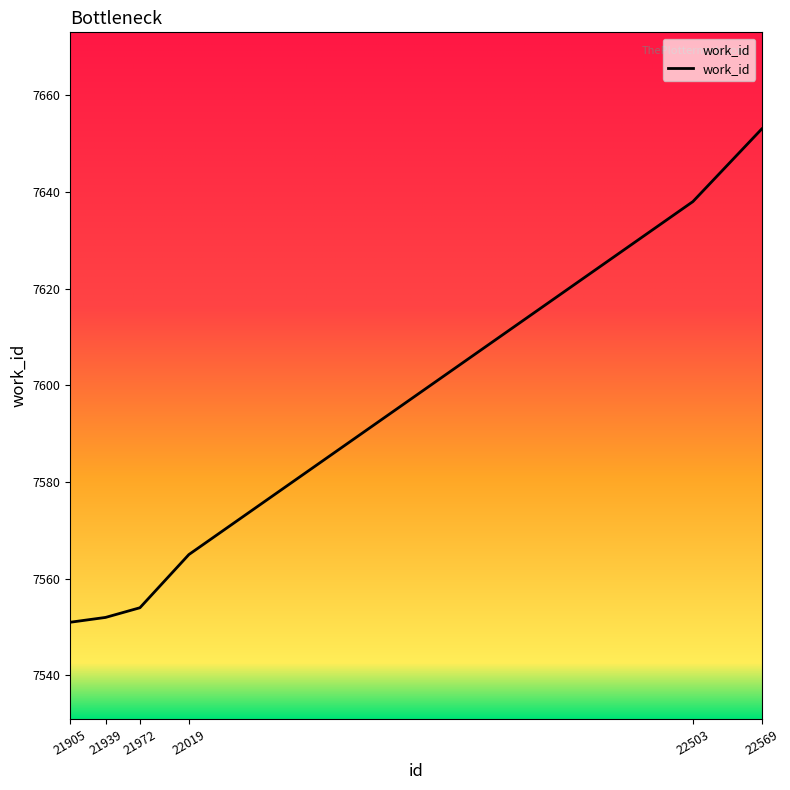

What is the approximate value at 21939?

7552